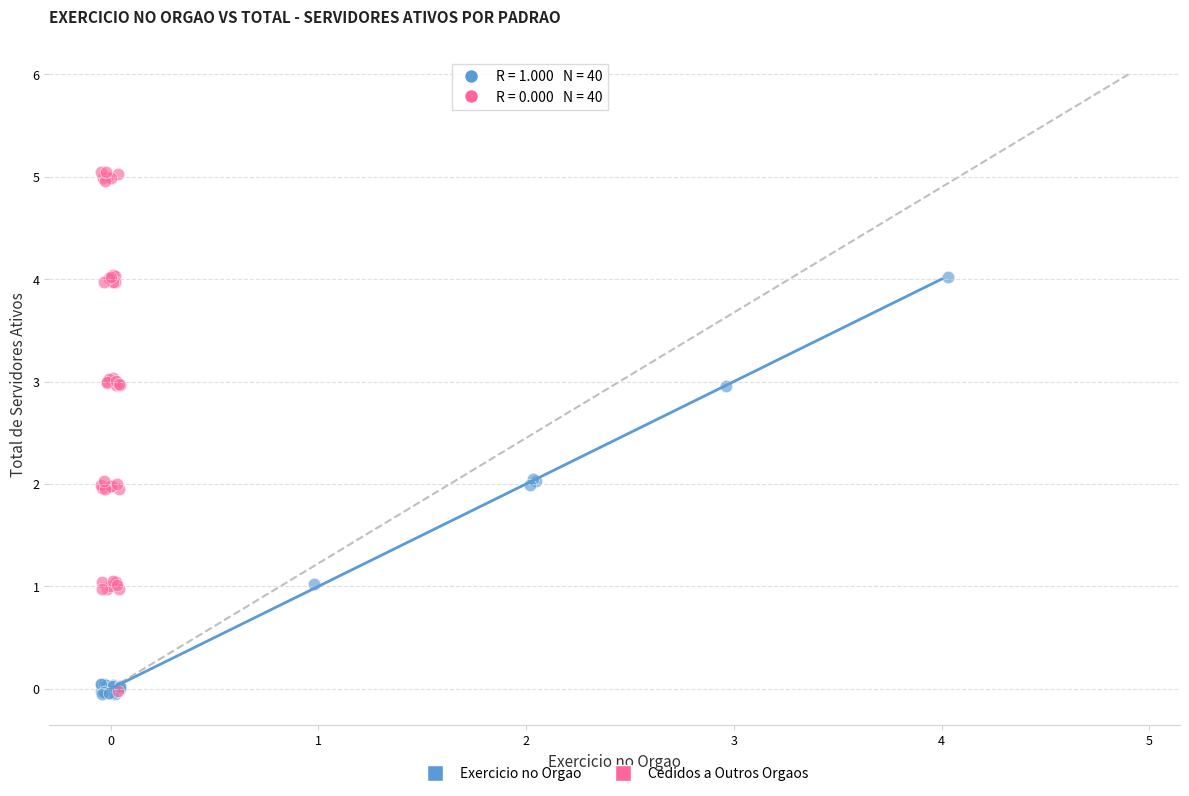

Which series has the largest Y range (max minus min)?

Cedidos a Outros Orgaos